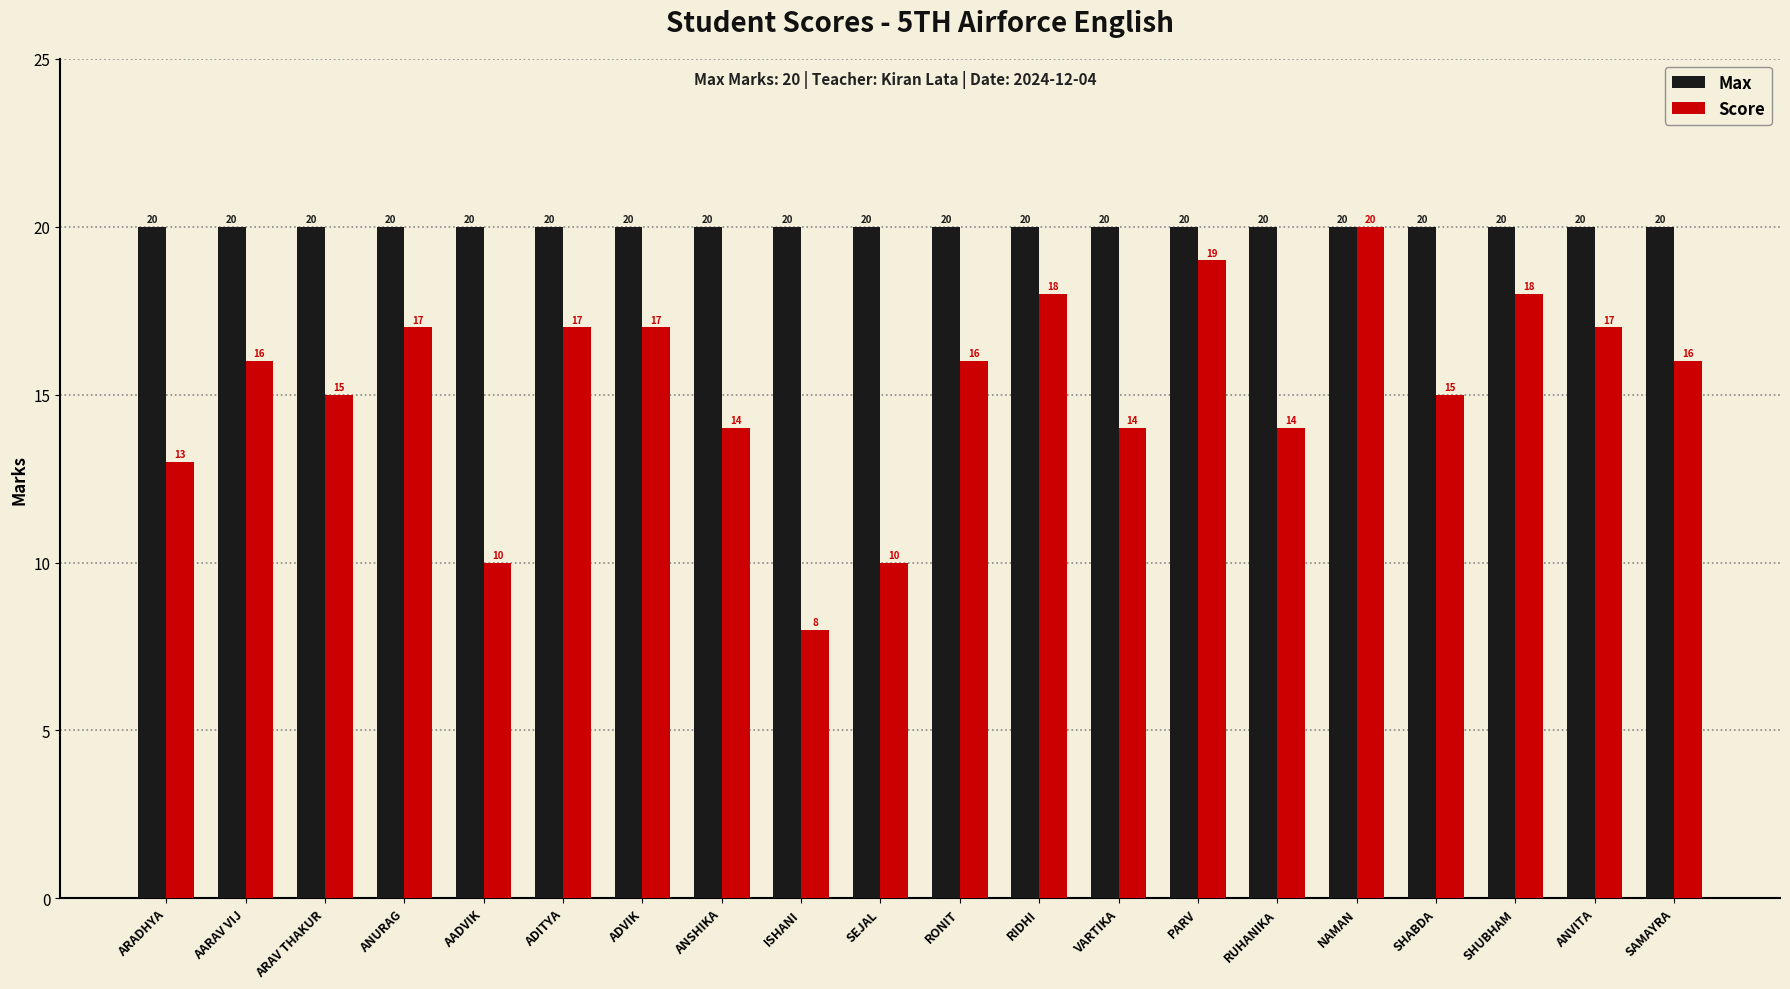

What is the label of the 15th bar from the right?

ADITYA